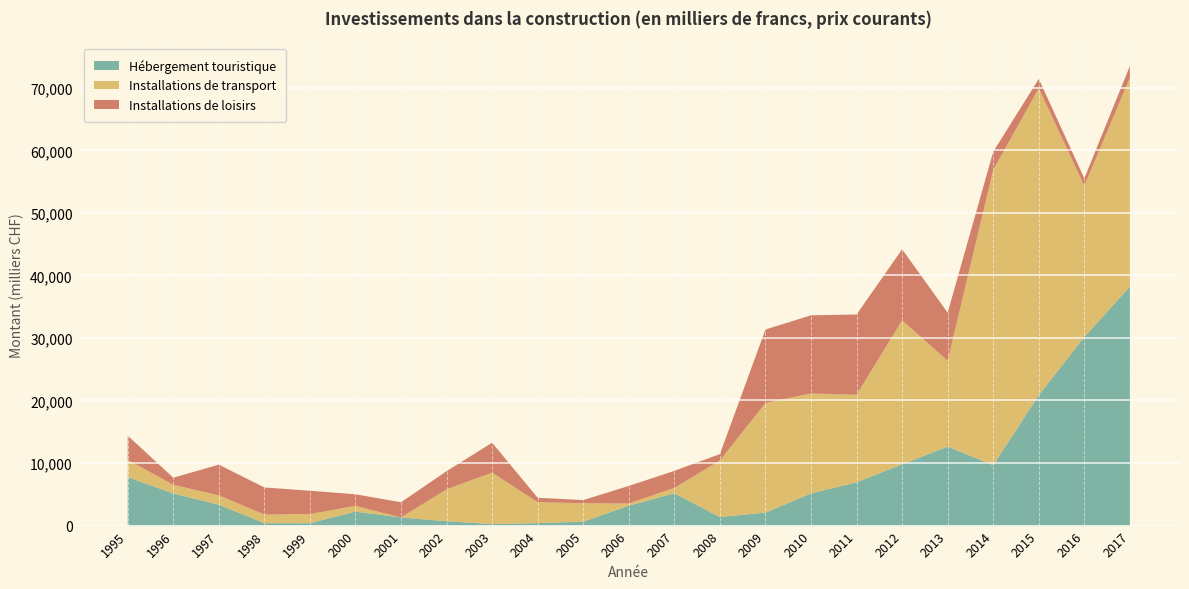

What is the highest value of the Hébergement touristique series?

38214